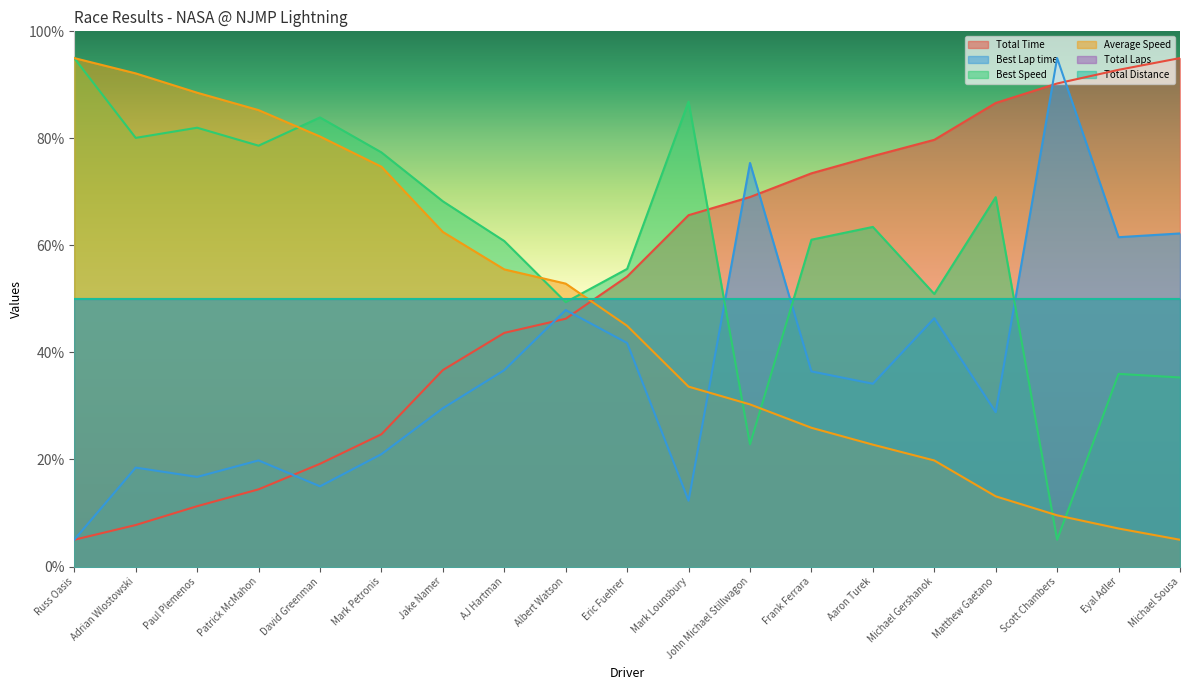

What is the label of the 3rd point from the right?

Scott Chambers